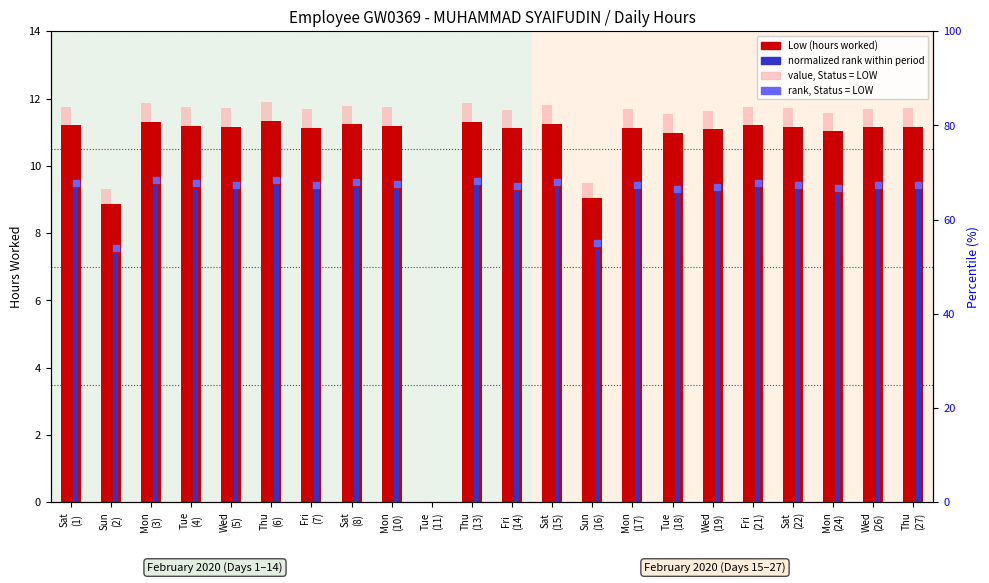

Is the value of value (ABSENT) at Sat
(15) greater than the value of normalized rank at Thu
(6)?

Yes